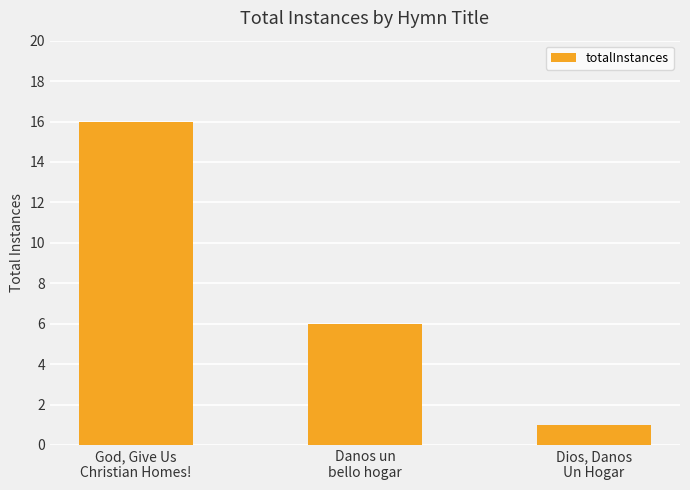

What is the change in value from God, Give Us
Christian Homes! to Dios, Danos
Un Hogar?

-15